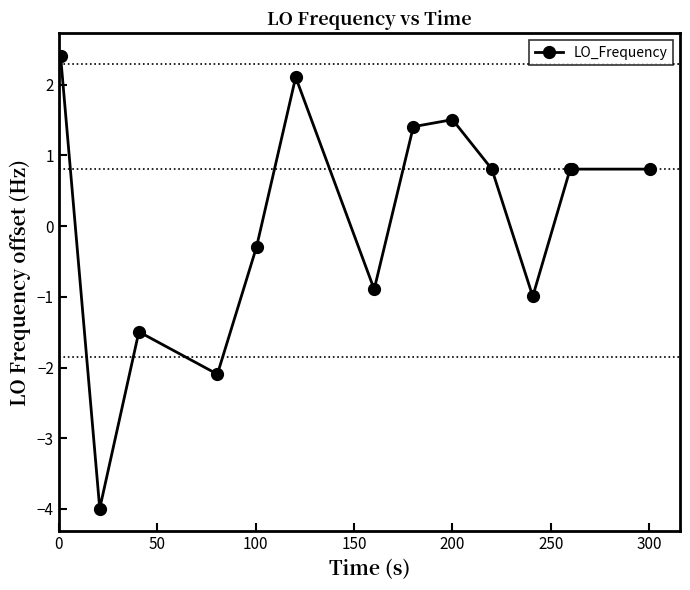

What is the sum of all values?

3.3